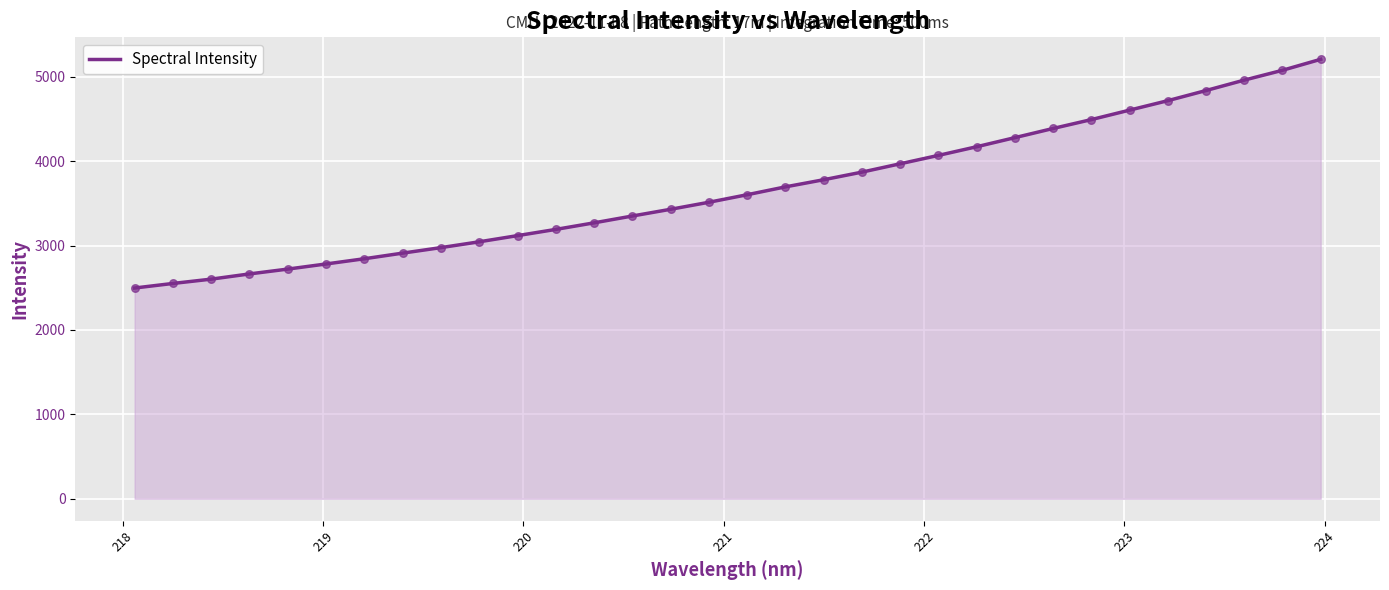

What is the maximum value shown in the chart?

5206.9